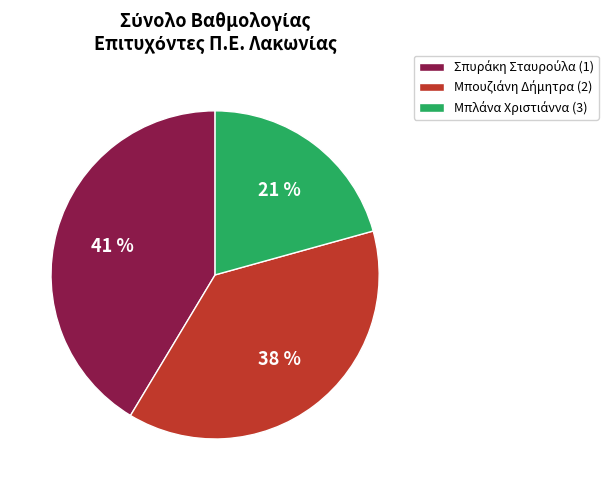

Does any single category account for the majority?

No